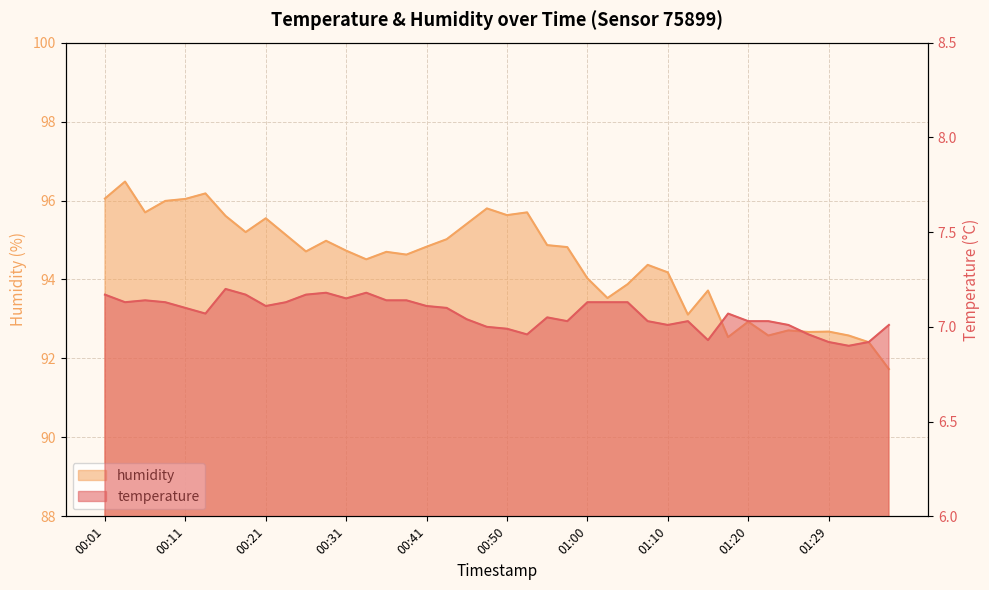

At which label does humidity reach its peak?

00:03